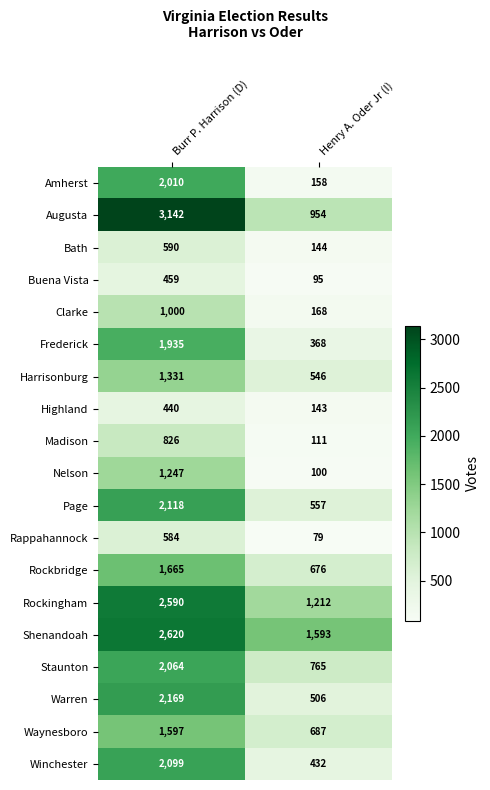

What is the average value of the Waynesboro series?

1142